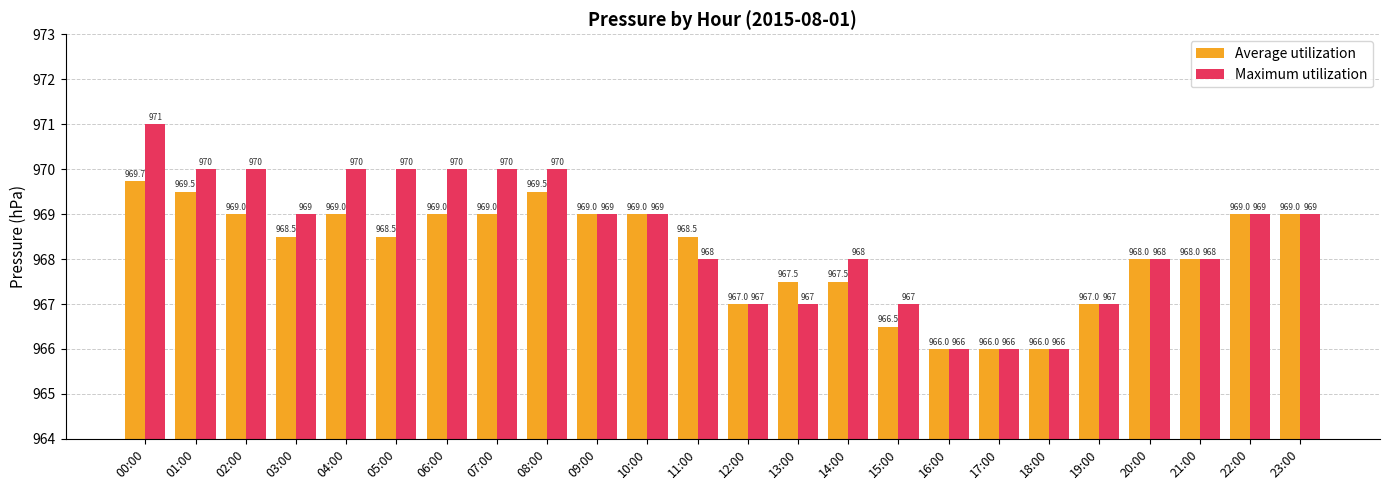

What is the label of the 23rd bar from the right?

01:00